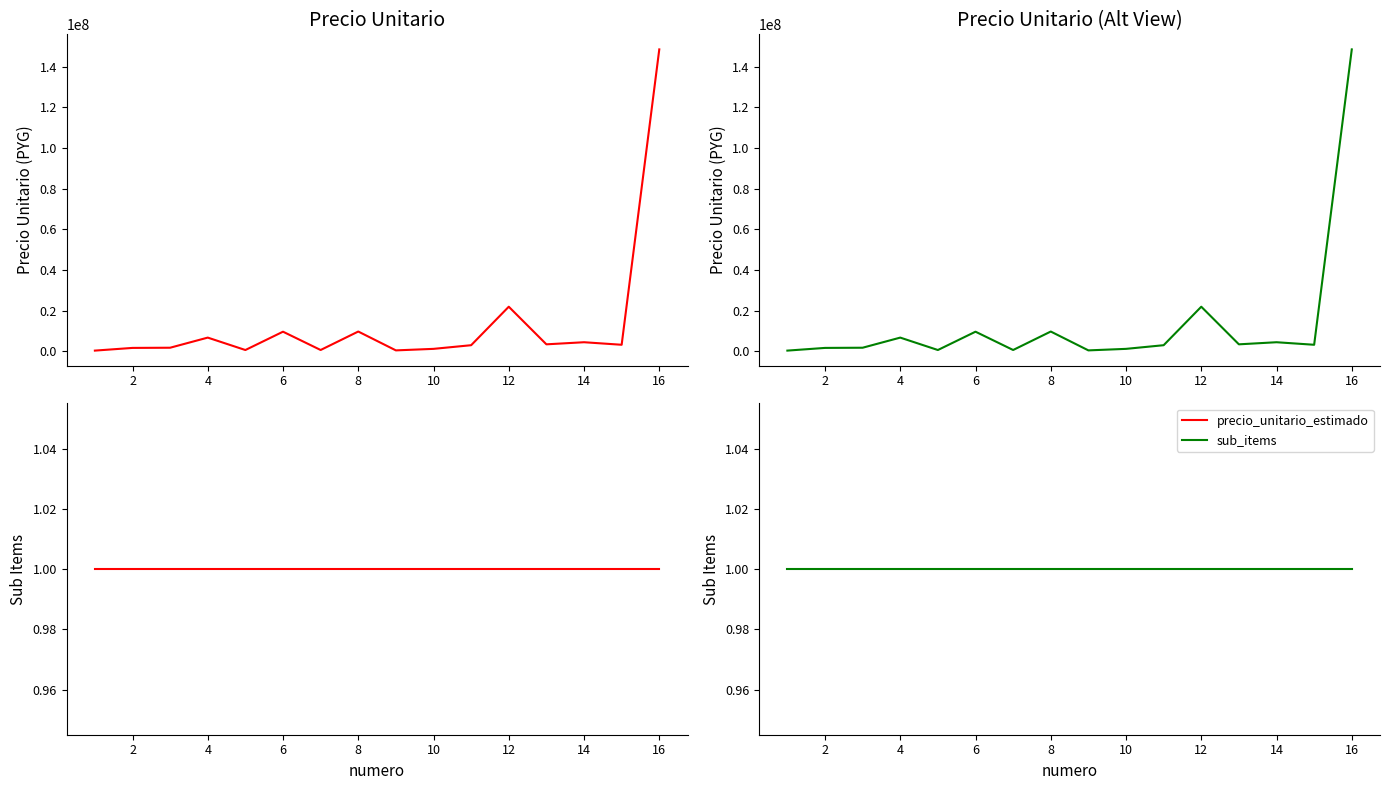

What is the average value of the precio_unitario_estimado (alt) series?

13640421